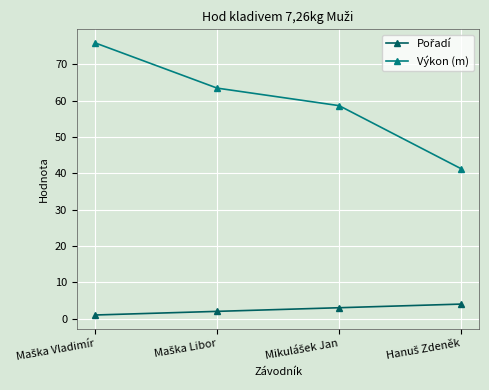

What is the sum of all Výkon (m) values?

239.1